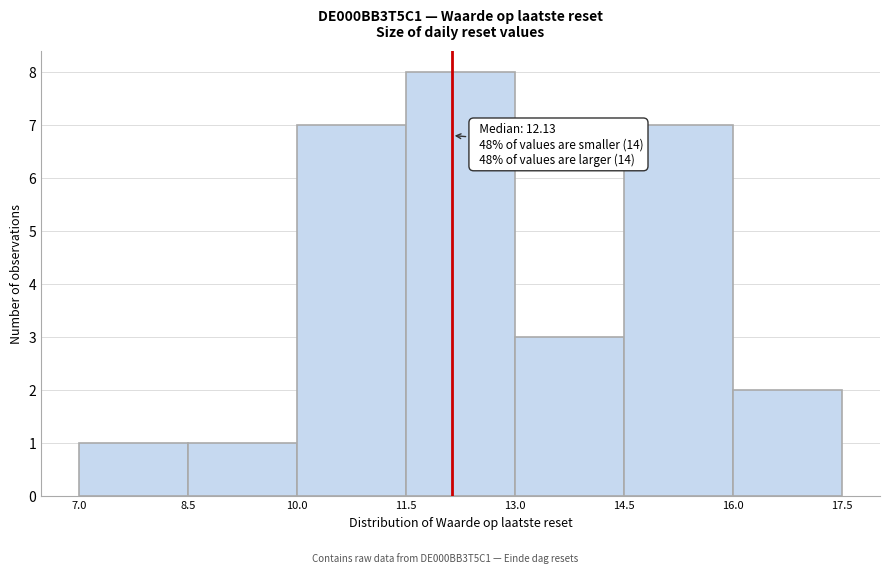

Over which range of the x-axis is the bar tallest?

11.5 to 13.0